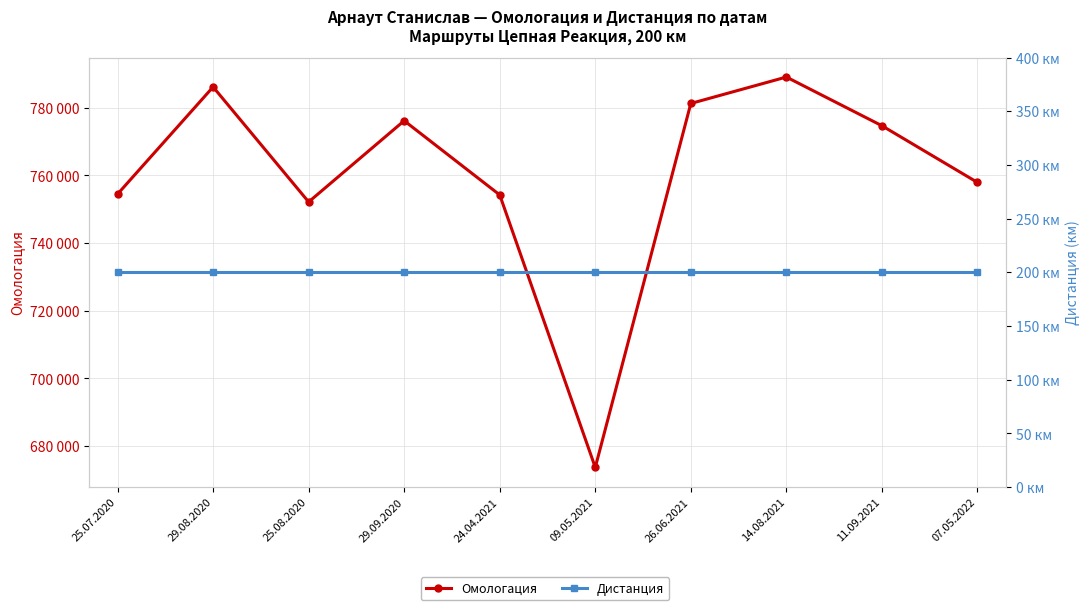

At which category does the chart reach its minimum across all series?

25.07.2020